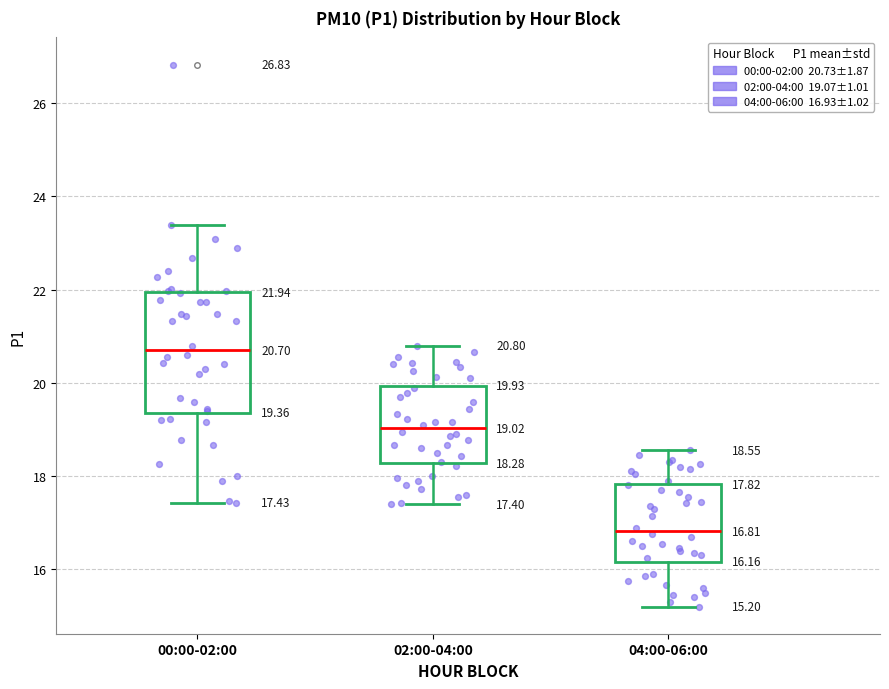

Which box is the tallest, from its lower edge to its upper edge?

00:00-02:00